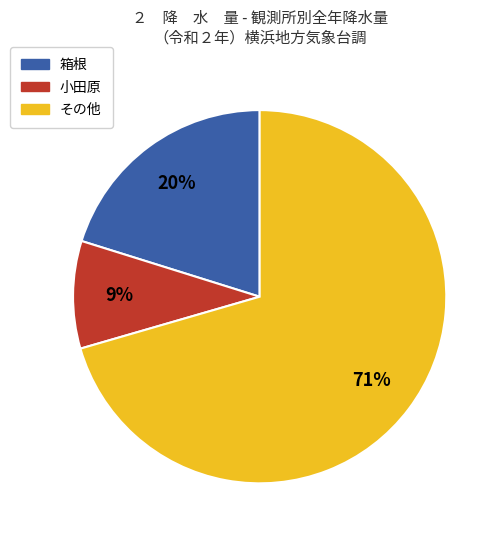

Is there a majority slice in this chart?

Yes